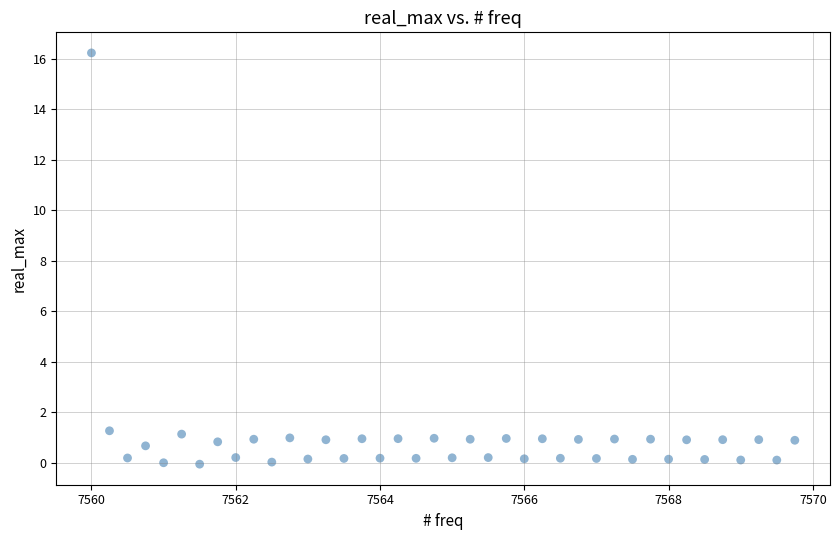

What is the range of Y values (max minus min)?

16.3